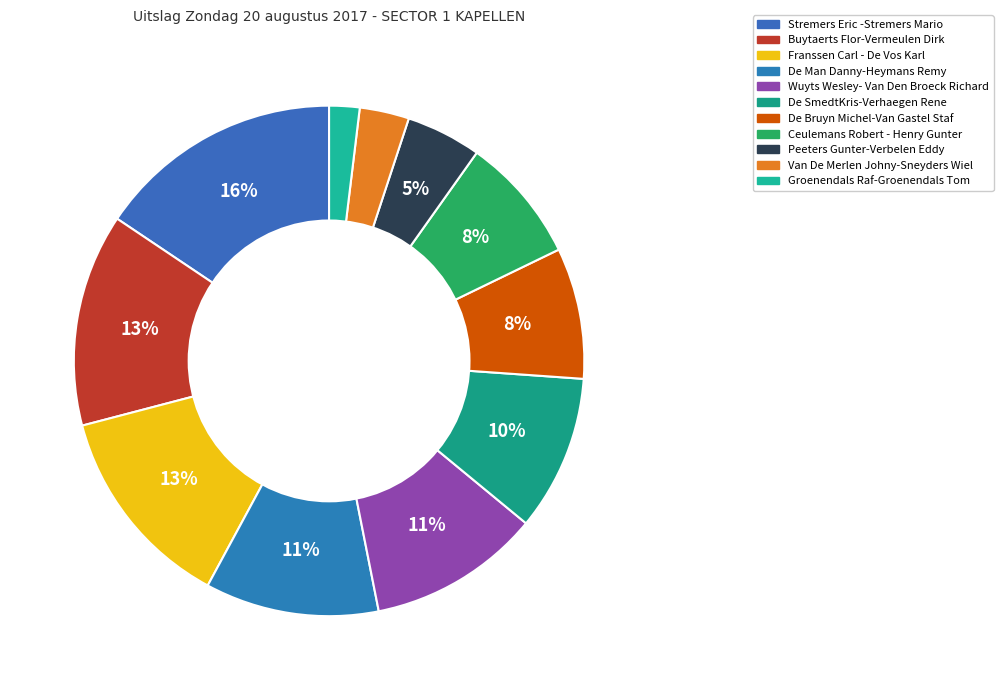

Which slice is the largest?

Stremers Eric -Stremers Mario